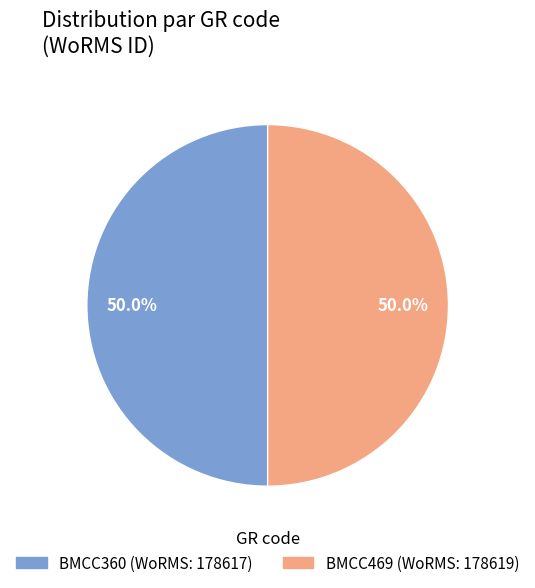

To the nearest percent, what is the average slice percentage?

50%